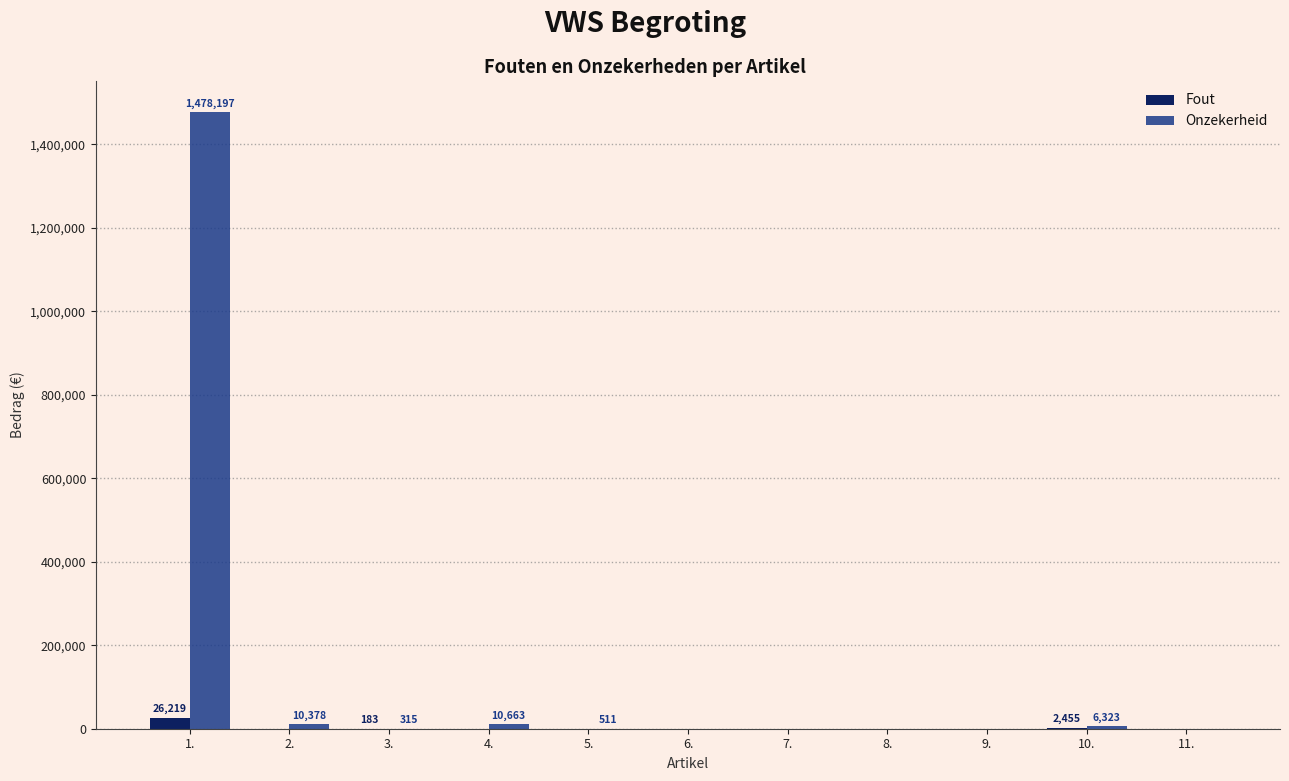

At which category is the sum across all series the highest?

1.